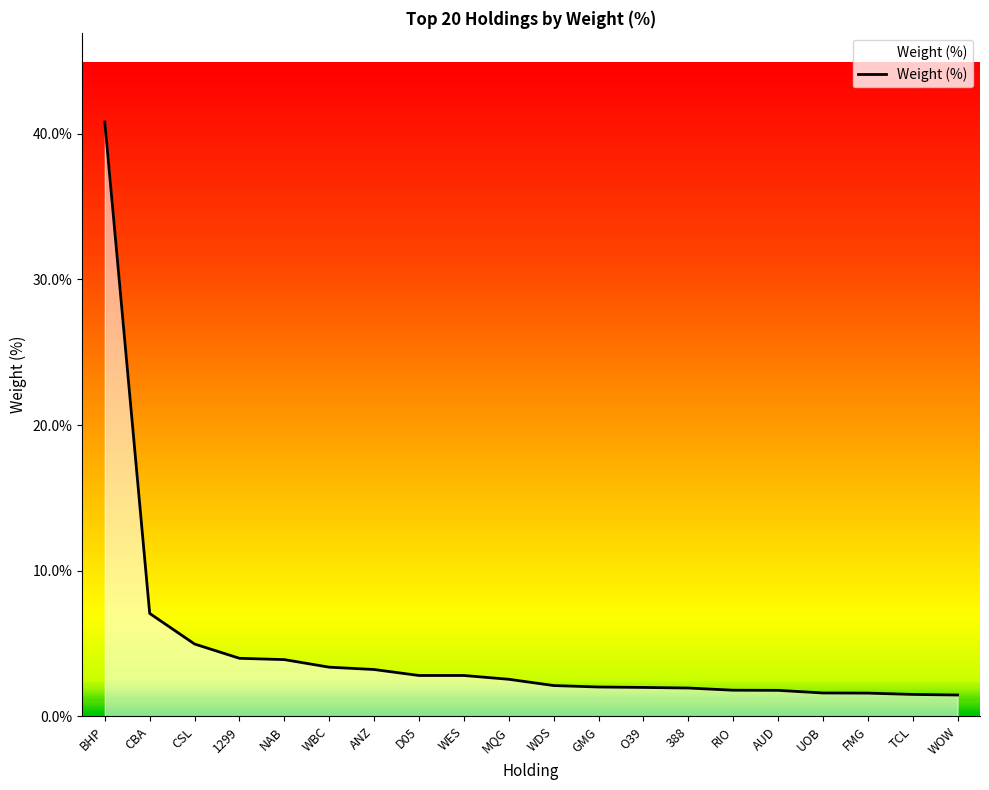

What position from the right is ANZ?

14